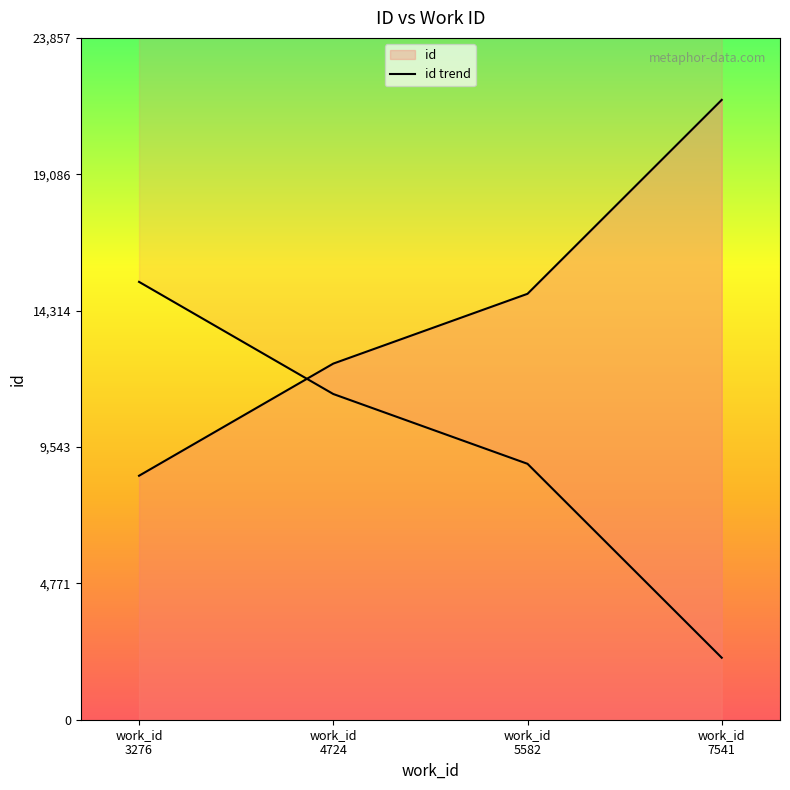

Count the number of categories in the chart.

4